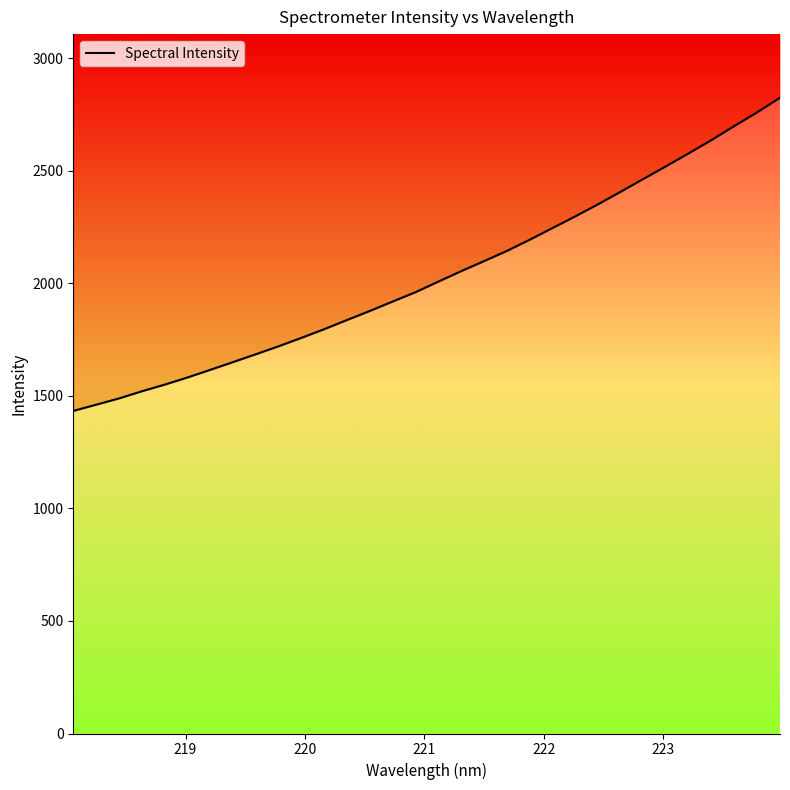

What is the label of the 4th point from the left?

221